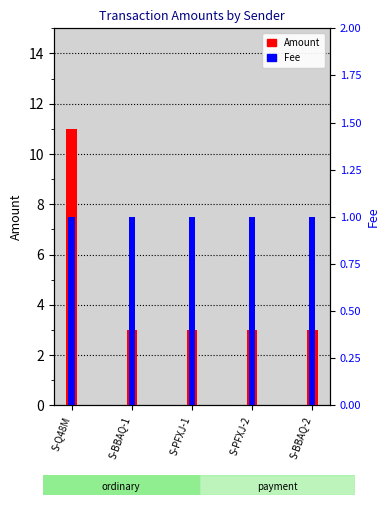

How many bars are there in each group?

2